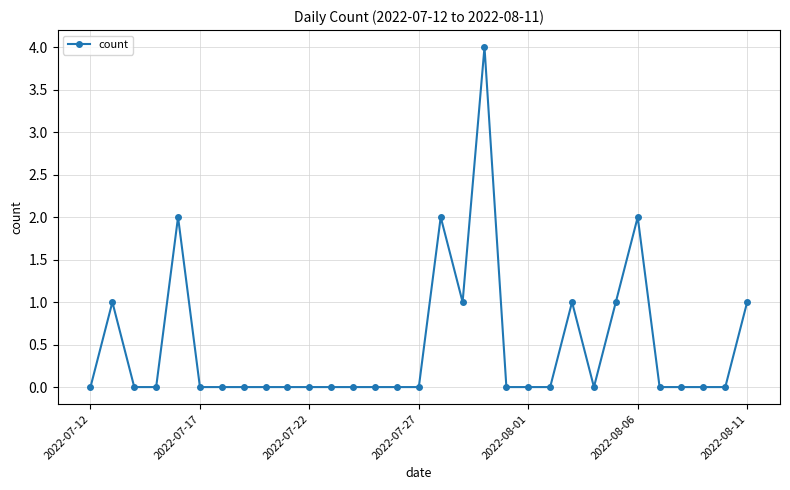

What is the sum of all values?

15